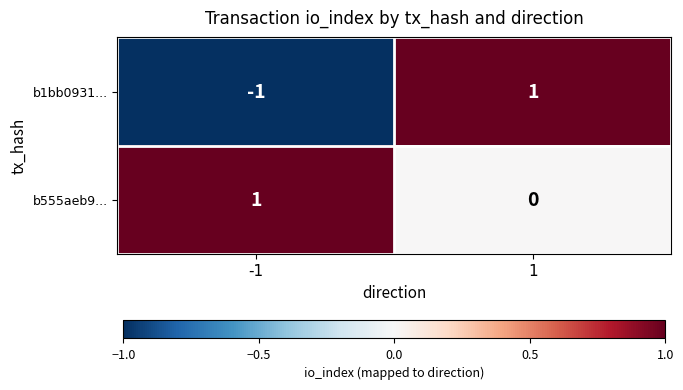

List the series in order of their overall mean, highest first.

b555aeb9..., b1bb0931...